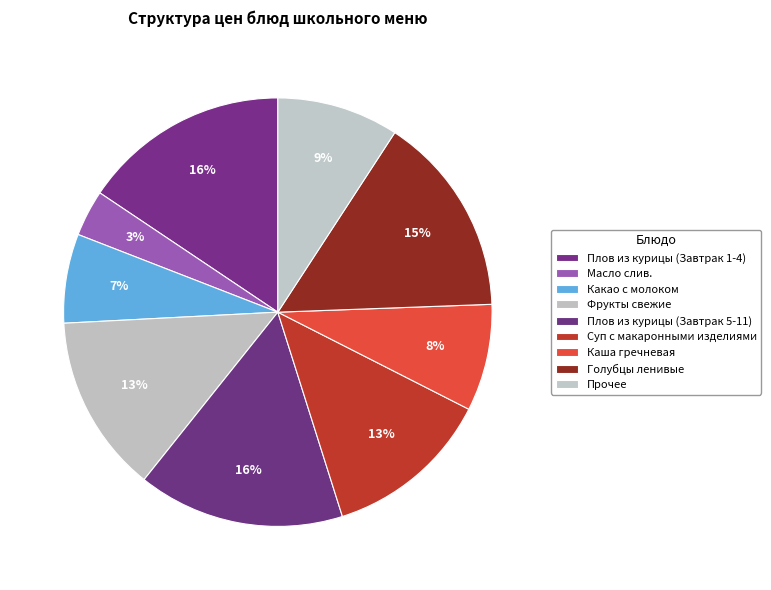

To the nearest percent, what percentage of the pie is Каша гречневая?

8%